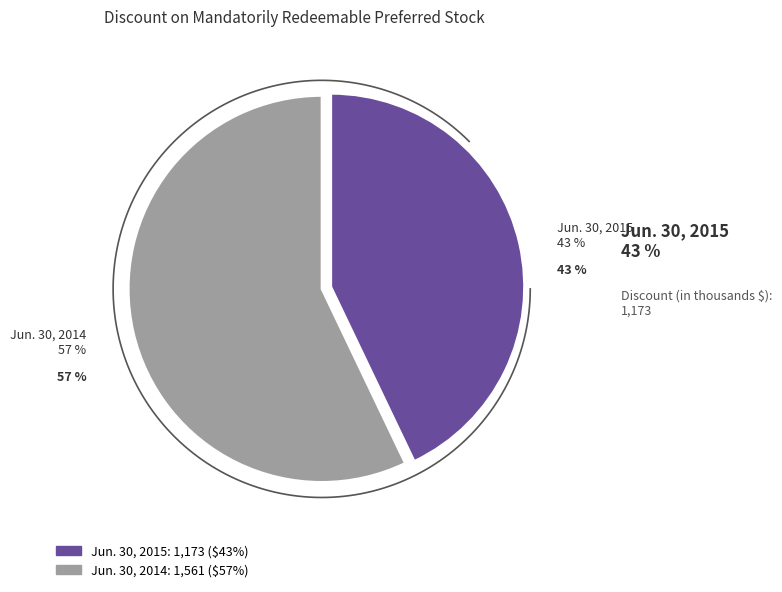

Combined, what portion of the pie is Jun. 30, 2015 and Jun. 30, 2014?

100.0%